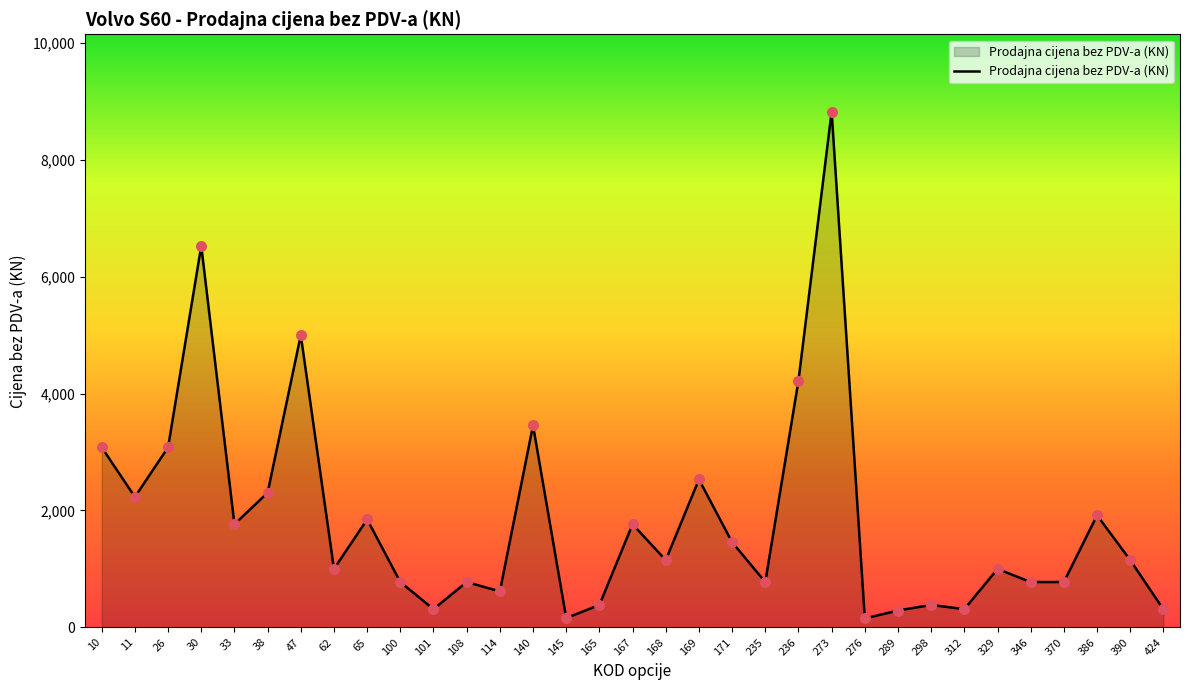

Between 114 and 47, which is larger?

47